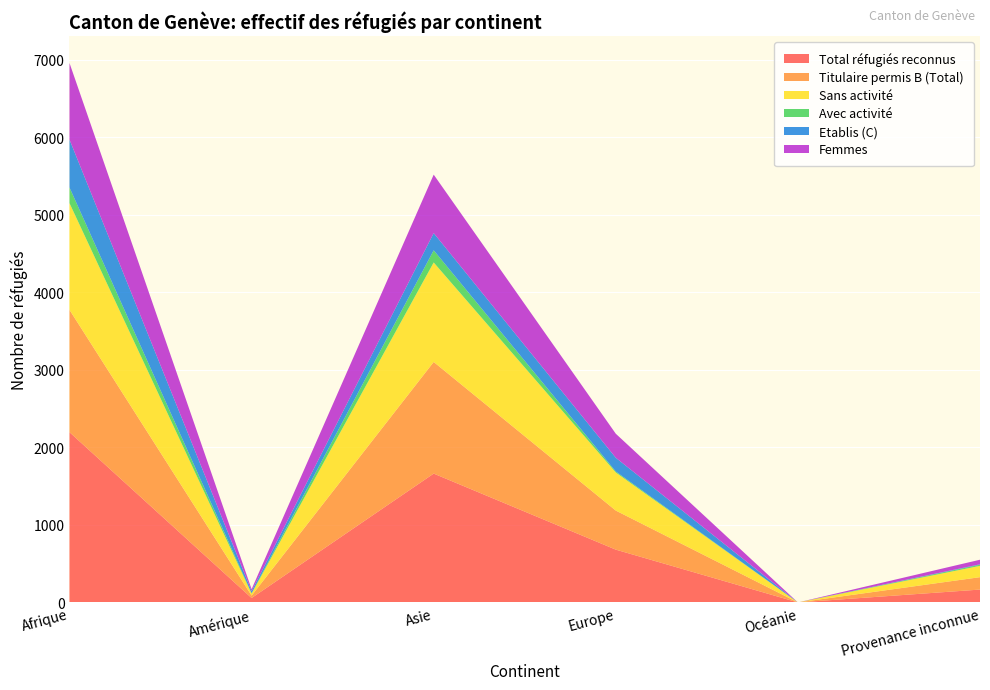

Reading right to left, transcribe all the data shown in this chart.

Total réfugiés reconnus: 166	0	681	1662	57	2196
Titulaire permis B (Total): 160	0	504	1440	31	1578
Sans activité: 146	0	491	1283	26	1376
Avec activité: 14	0	13	157	5	202
Etablis (C): 6	0	177	222	26	618
Femmes: 59	0	310	754	26	988